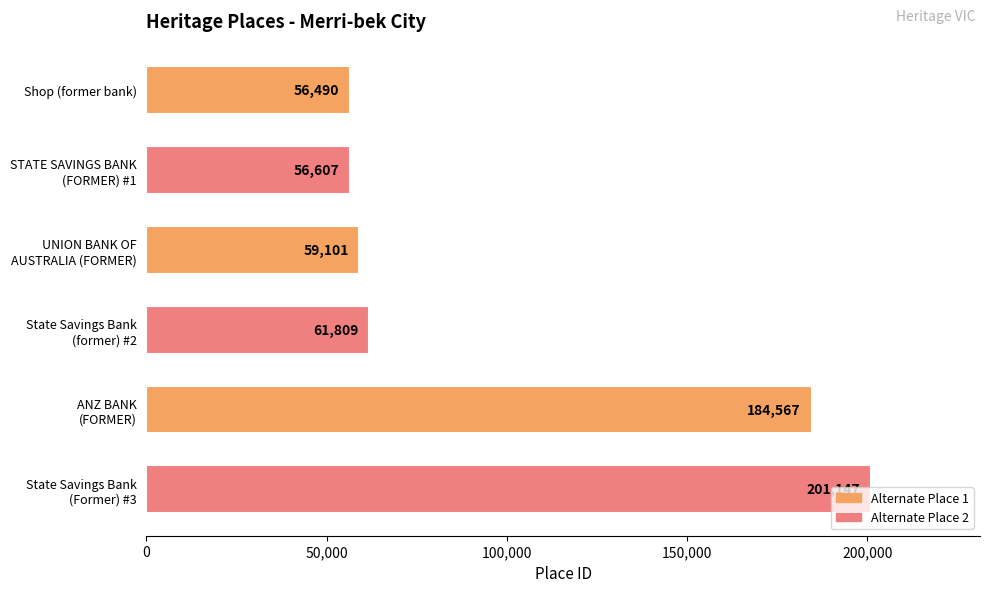

What is the difference between the maximum and second lowest values?

144540